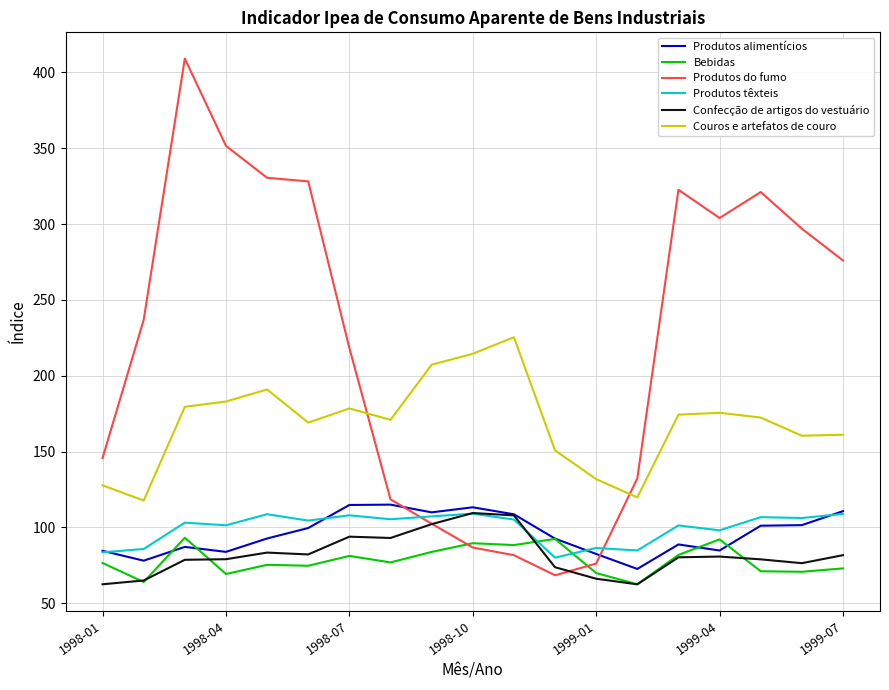

At how many categories does at least one series exceed 65?

19